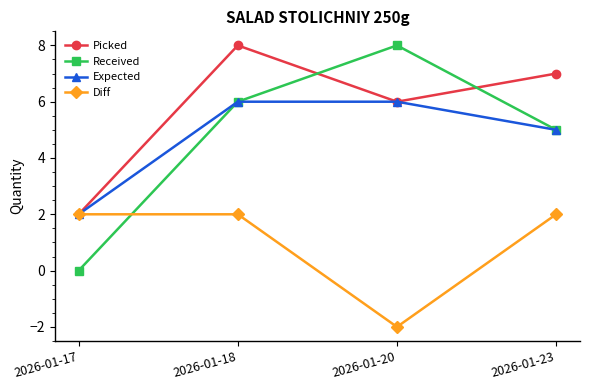

What is the sum of all Picked values?

23